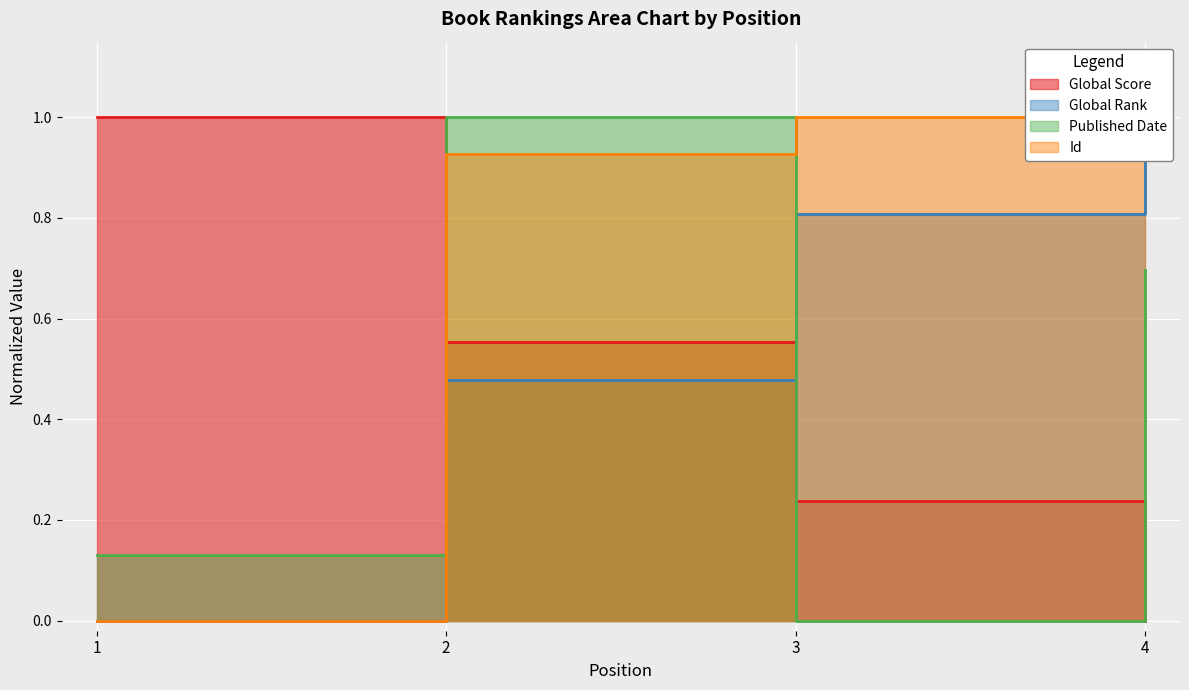

What is the total value across all series at 1?

1.1